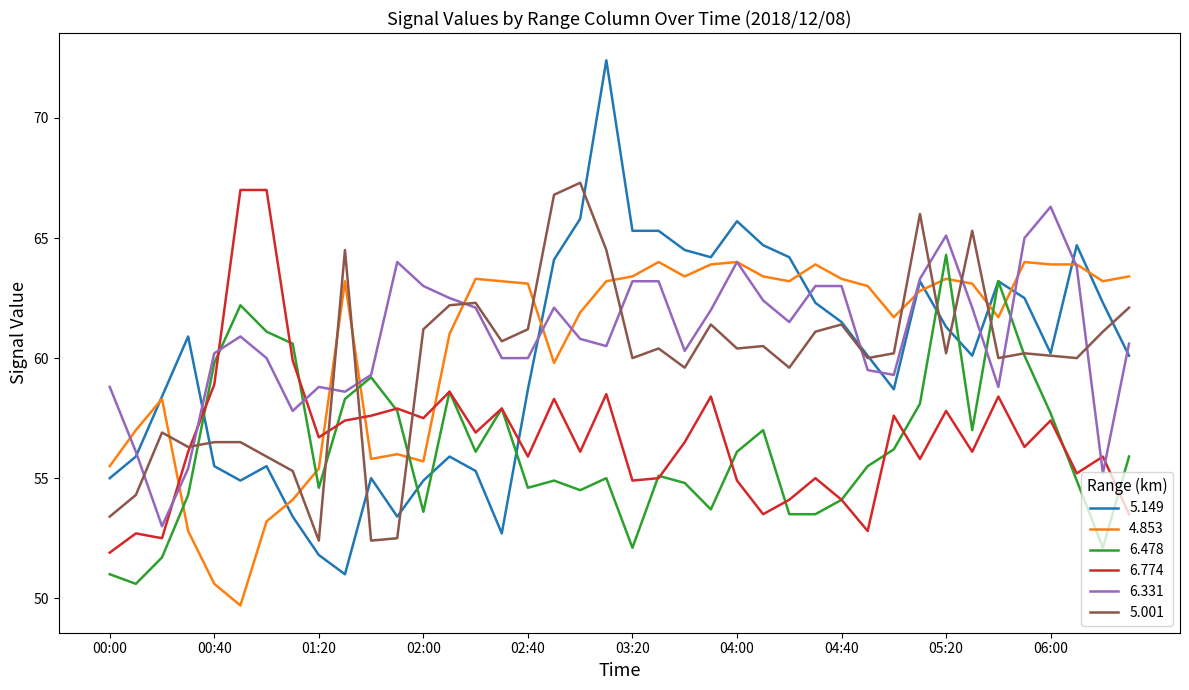

Does the chart have visible grid lines?

No